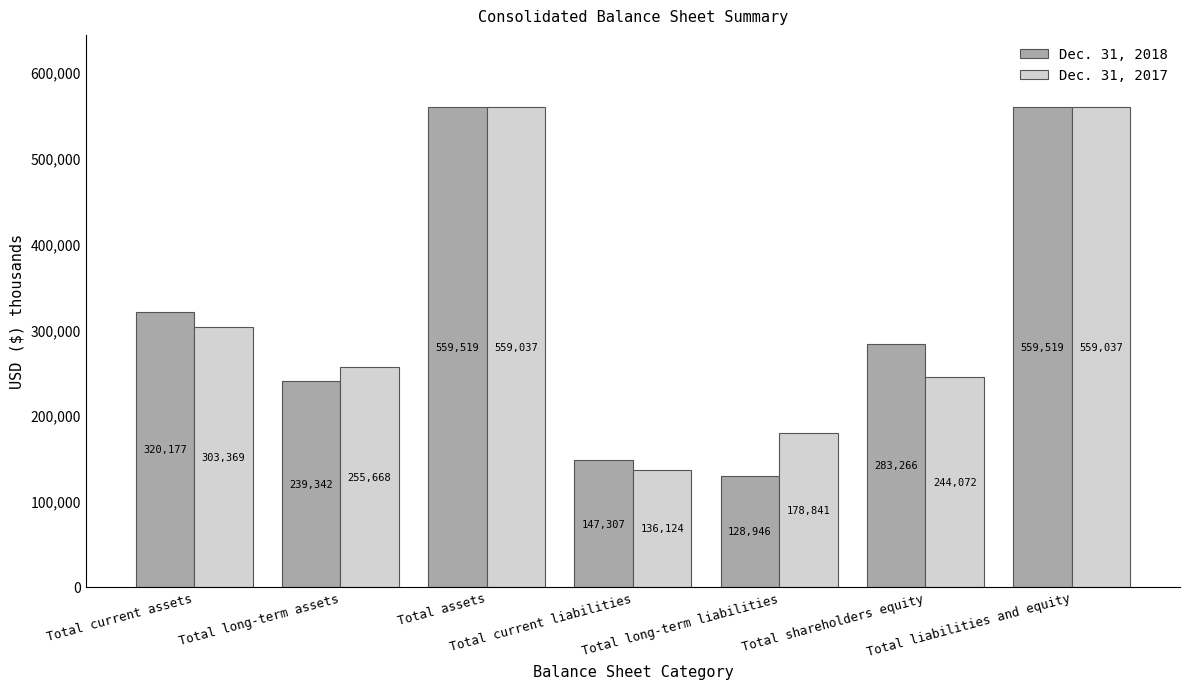

What is the label of the 2nd bar from the left?

Total long-term assets